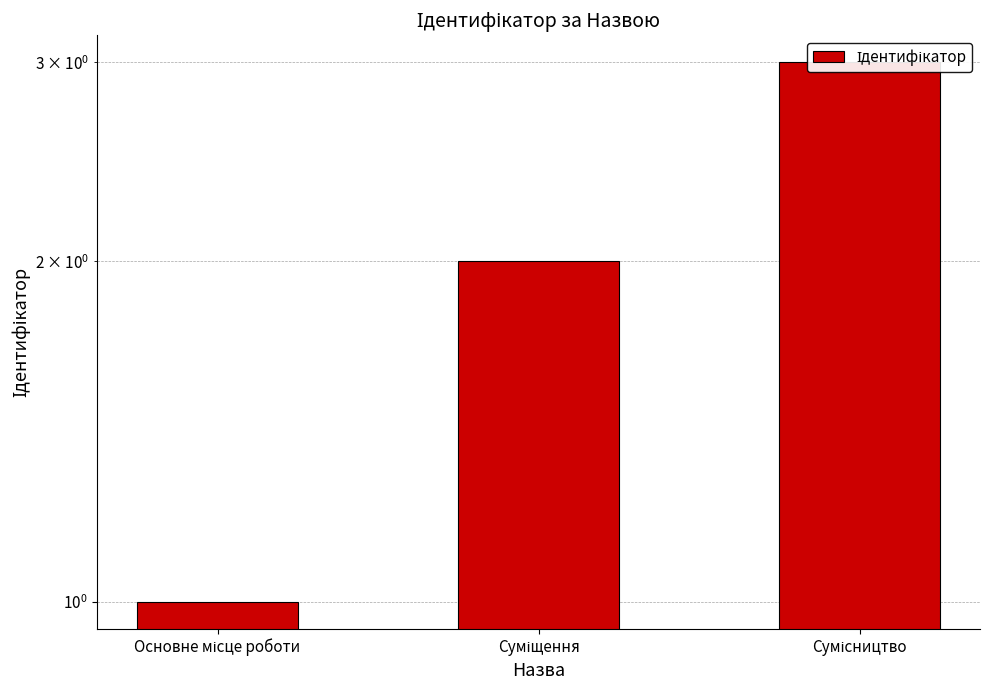

Reading left to right, what are all the values shown in this chart?

1	2	3